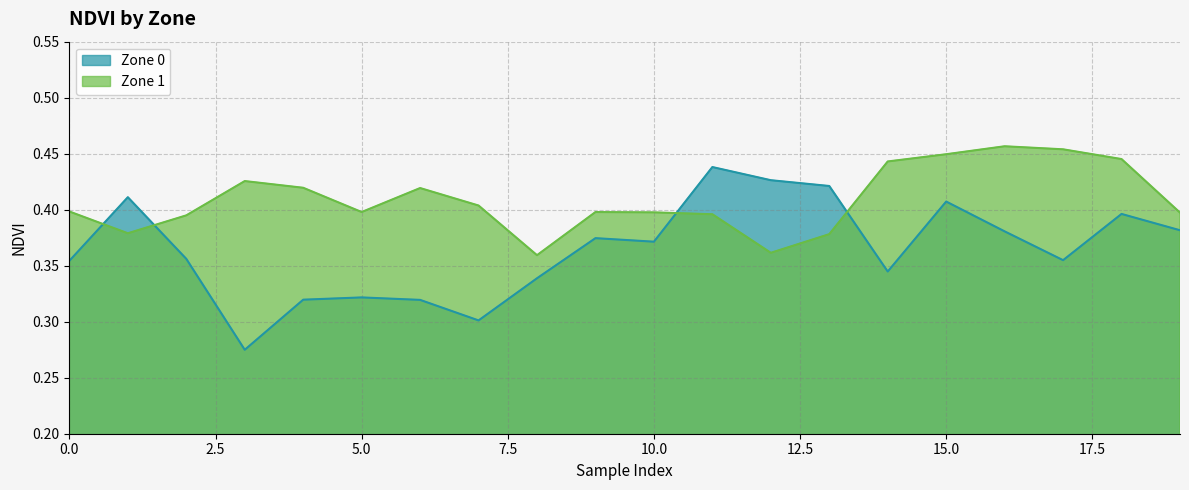

How many interior local valleys (lower than both neighbors) does the data have?

5